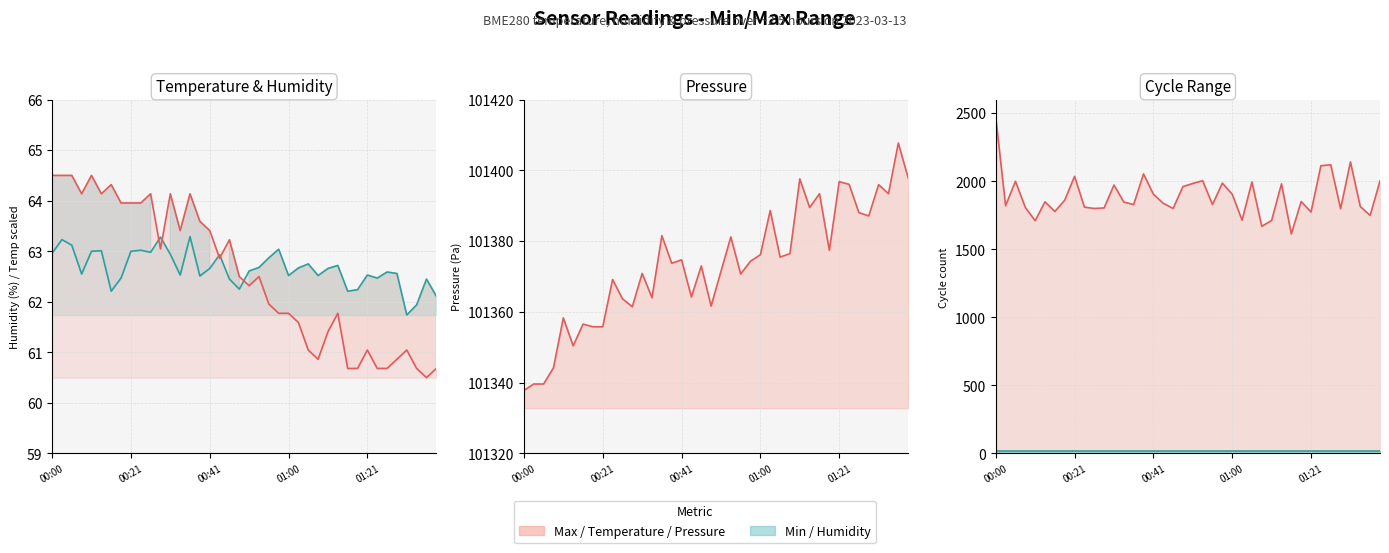

Which series has the largest total across all categories?

Pressure line